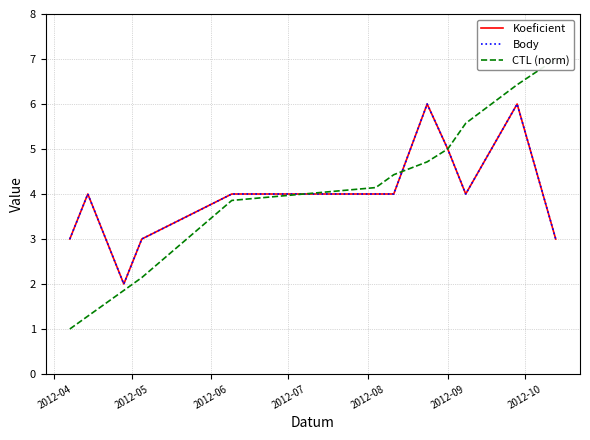

What is the highest value of the Body series?

6.0